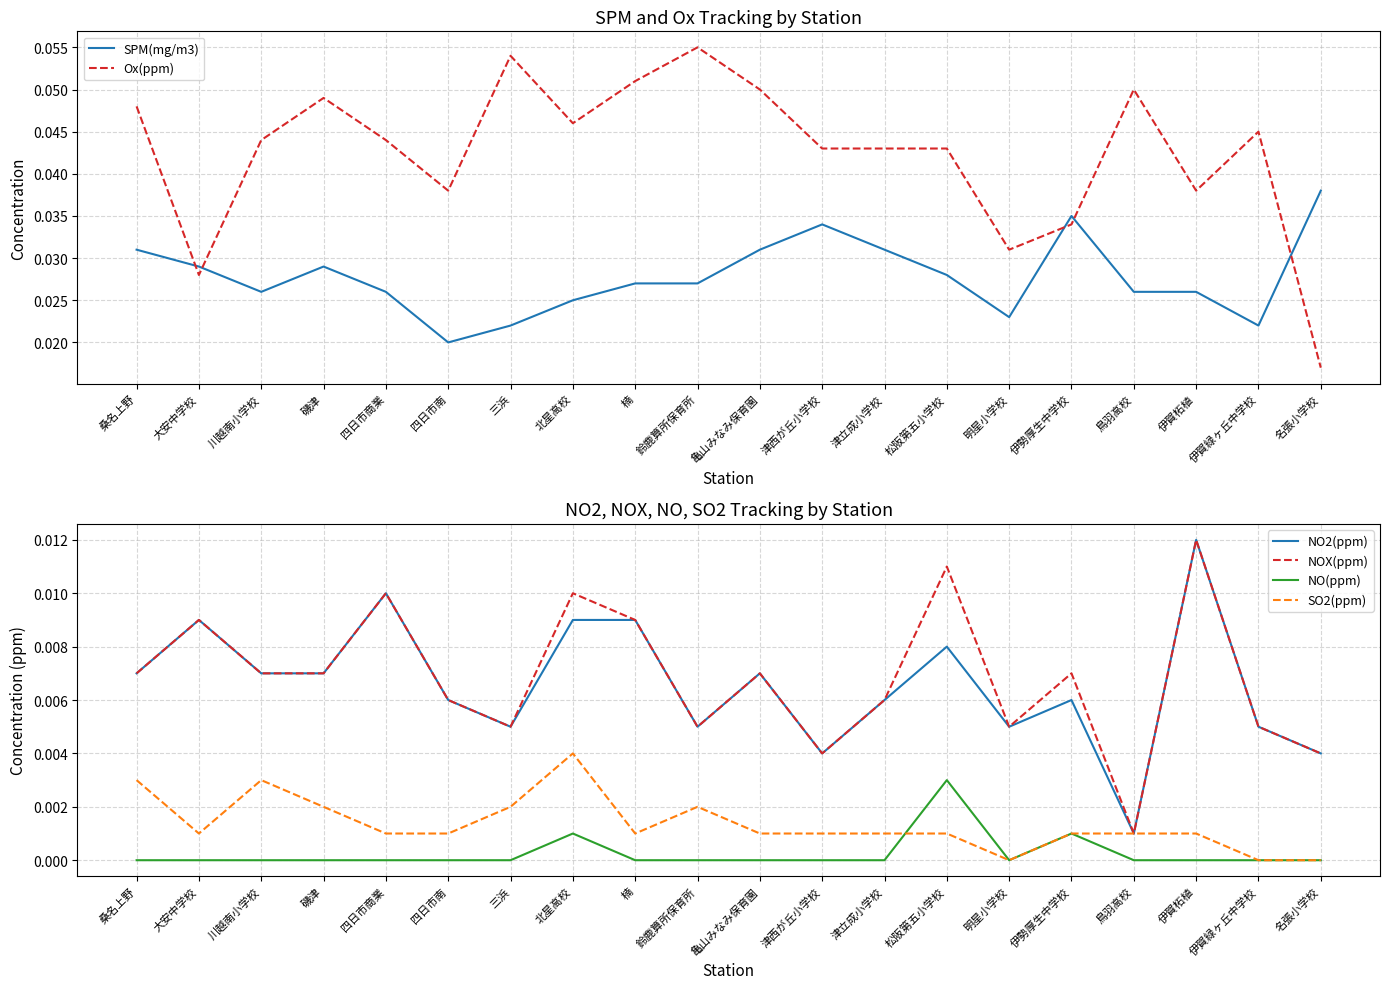

Which category has the highest value across all series?

鈴鹿算所保育所